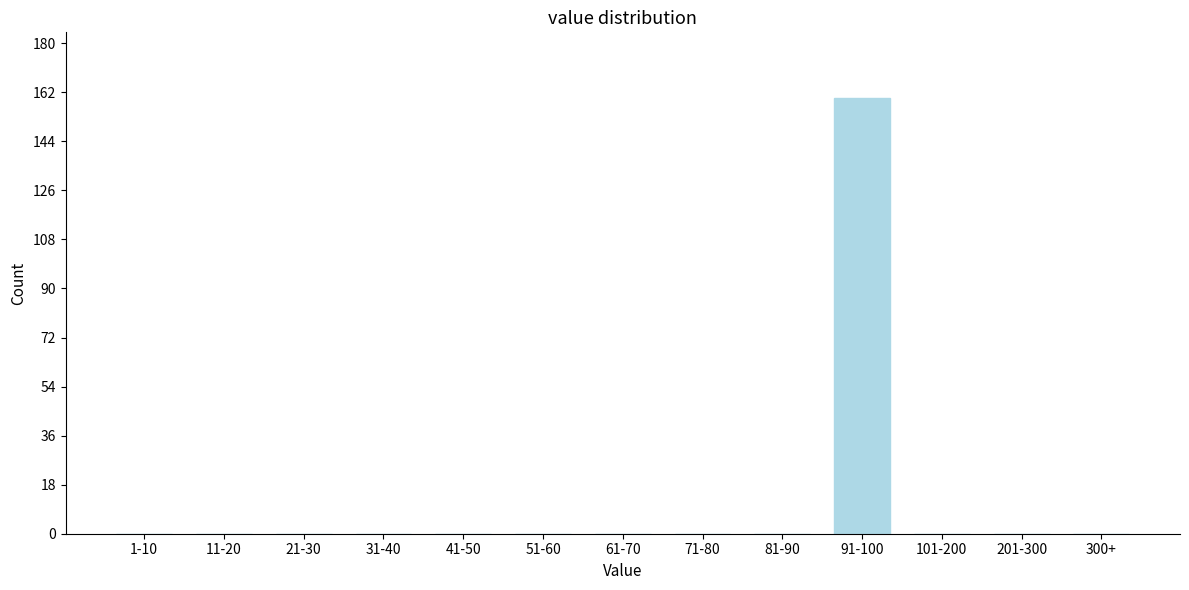

Reading left to right, what are all the values shown in this chart?

1-10=0	11-20=0	21-30=0	31-40=0	41-50=0	51-60=0	61-70=0	71-80=0	81-90=0	91-100=160	101-200=0	201-300=0	300+=0